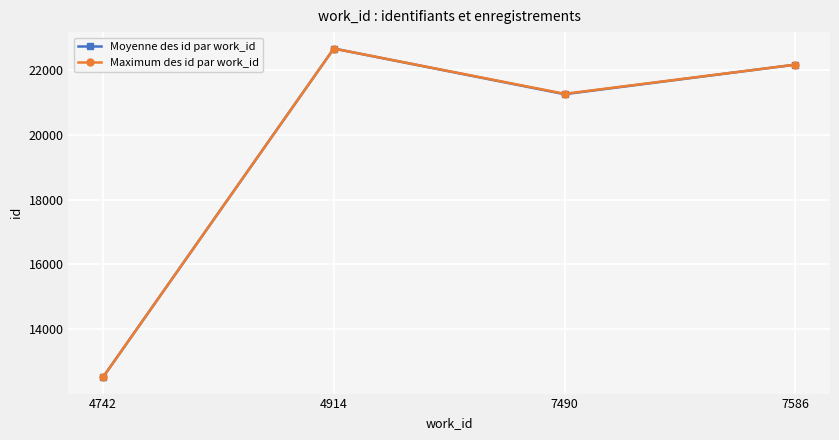

Is the value of Moyenne des id par work_id at 4742 greater than the value of Maximum des id par work_id at 7490?

No